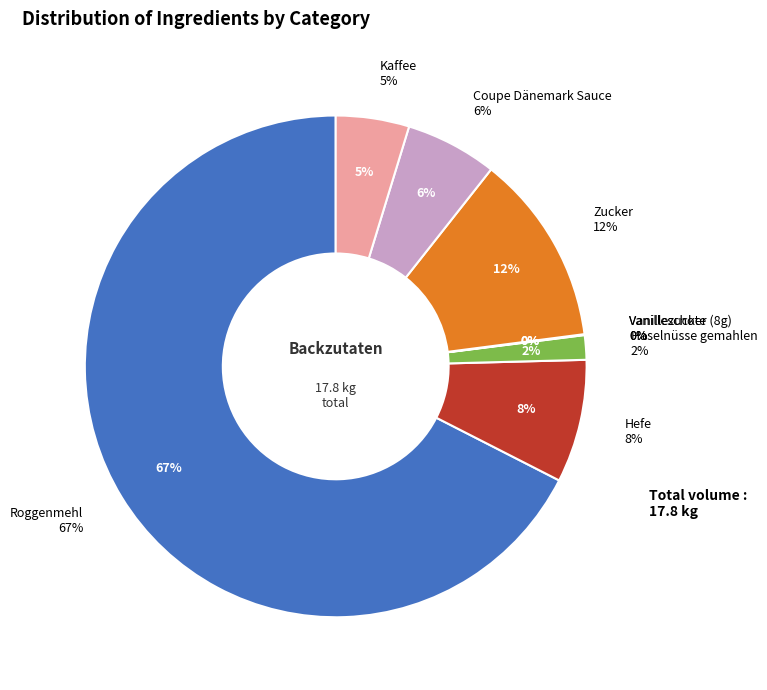

Is the sum of Roggenmehl and Vanillezucker (8g) greater than half?

Yes